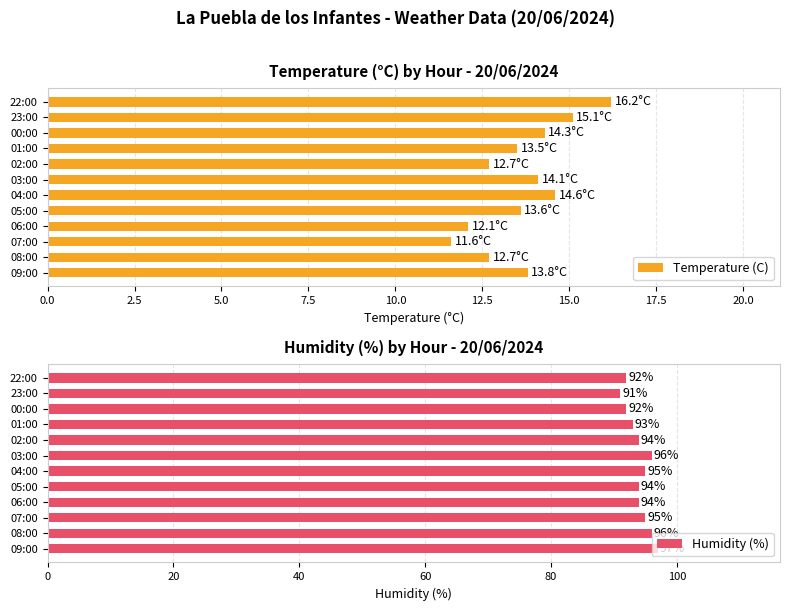

Rank the series by their average value, from lowest to highest.

Temperature (C), Humidity (%)